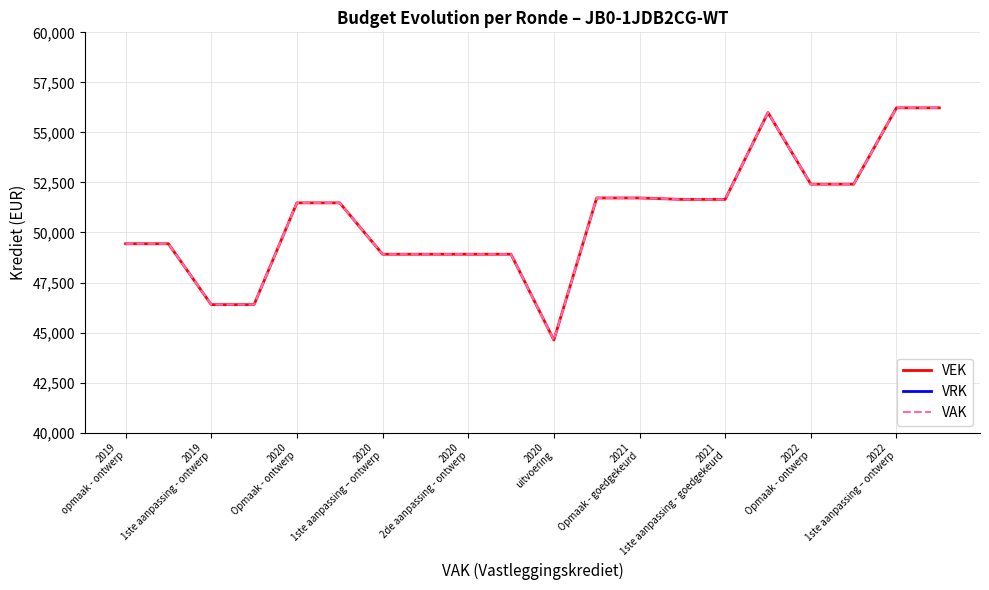

What is the total value across all series at 2020 uitvoering?

89252